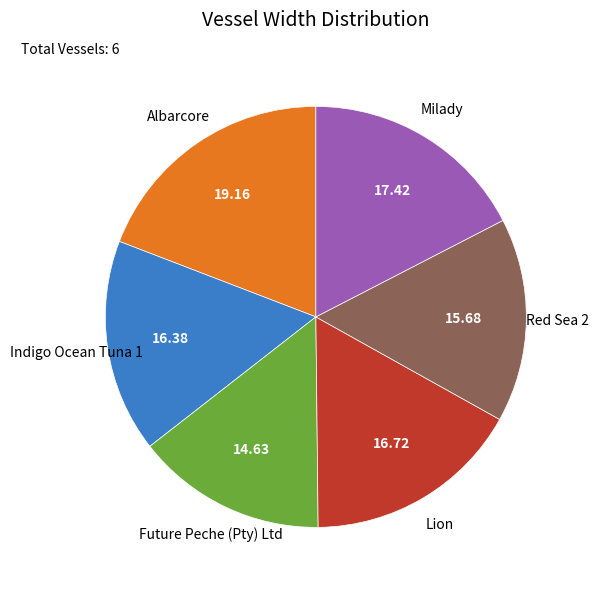

Is there a majority slice in this chart?

No